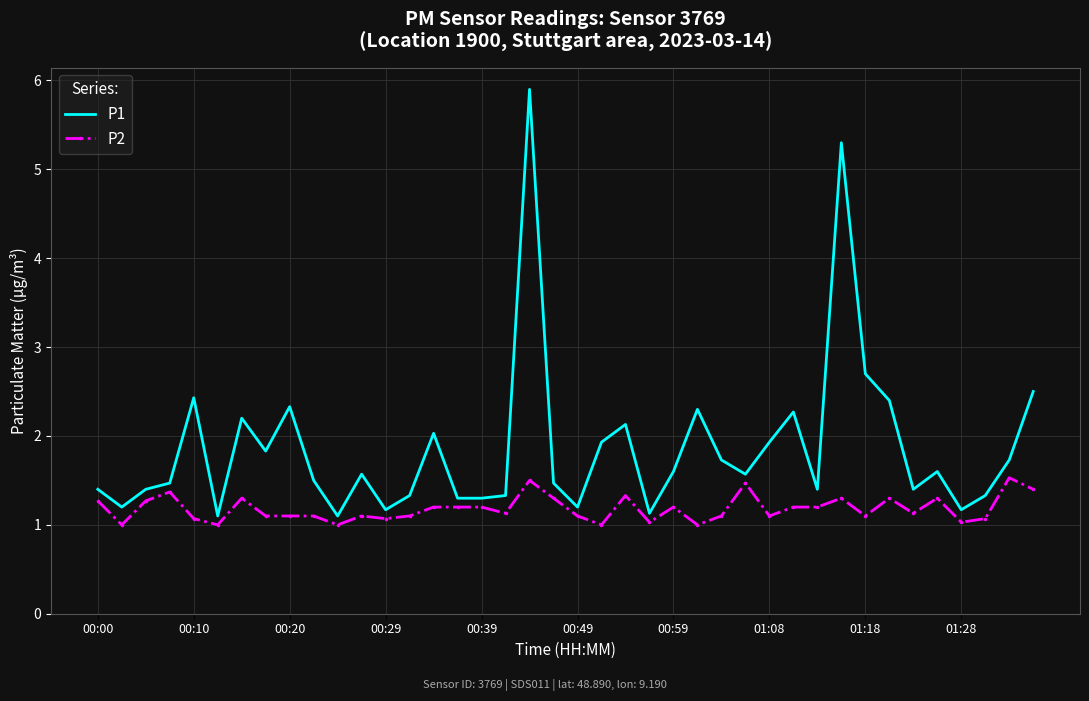

Which series has the largest total across all categories?

P1